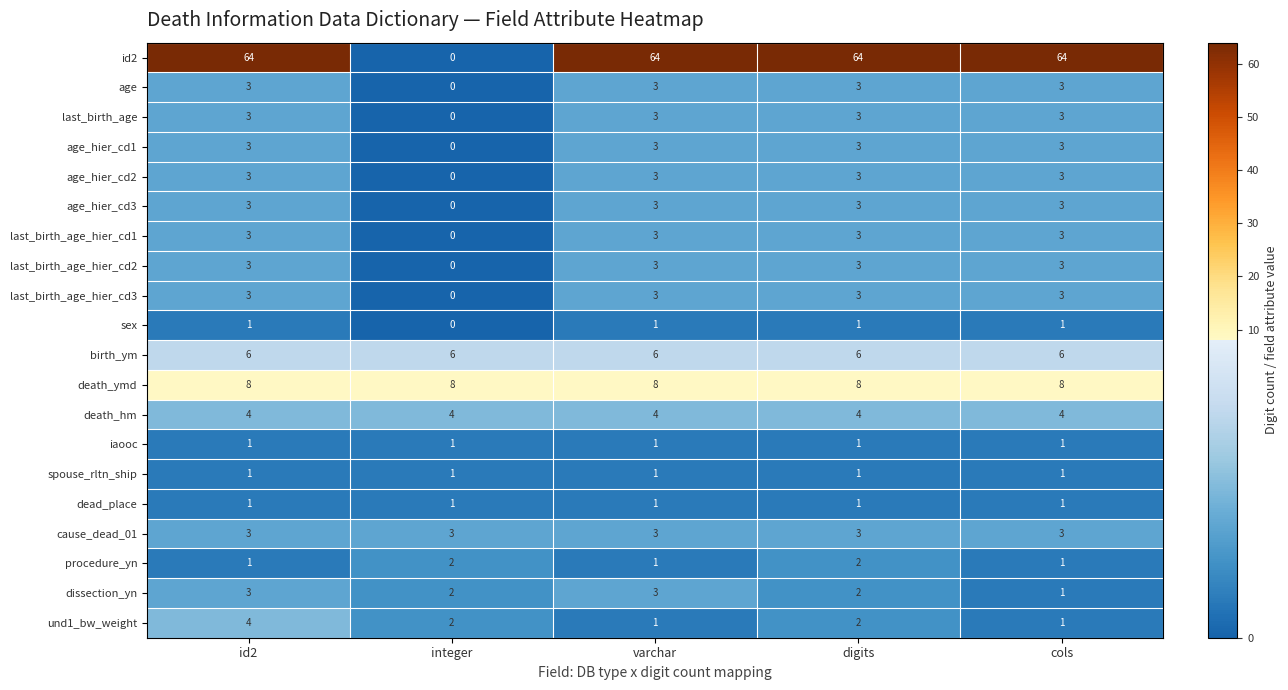

At how many categories does at least one series exceed 52?

4